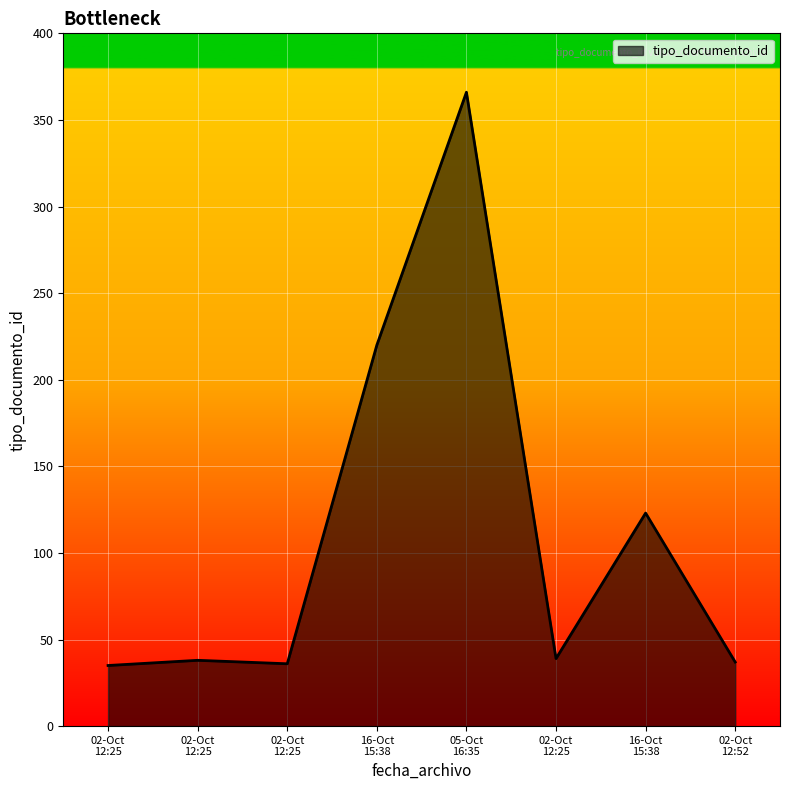

What is the difference between the maximum and minimum values?

331